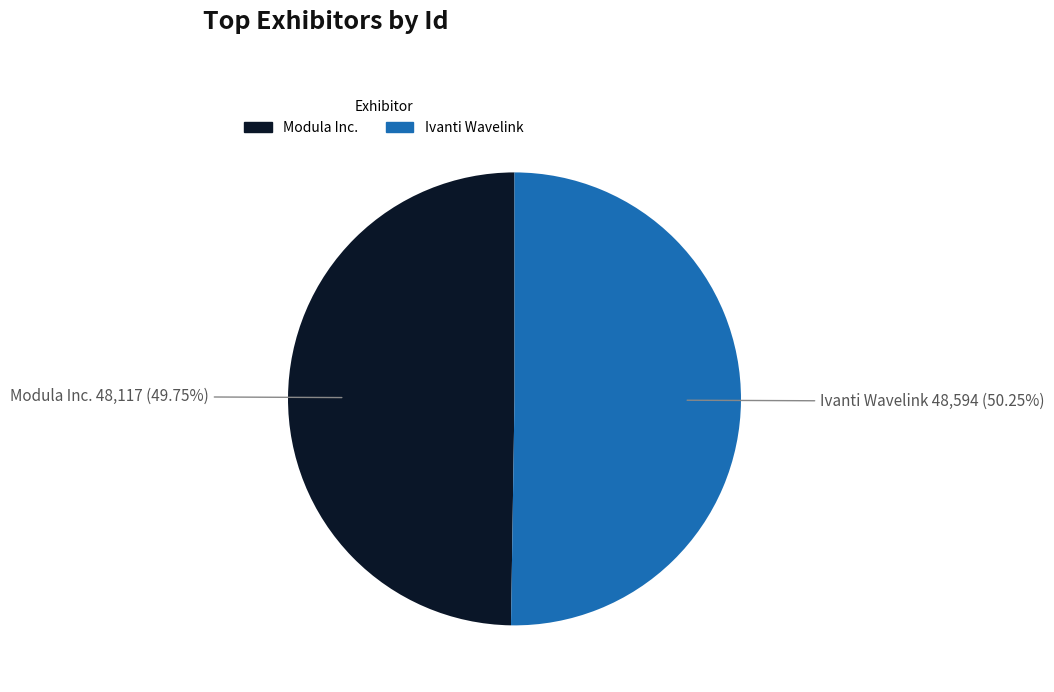

How many slices are in this pie chart?

2